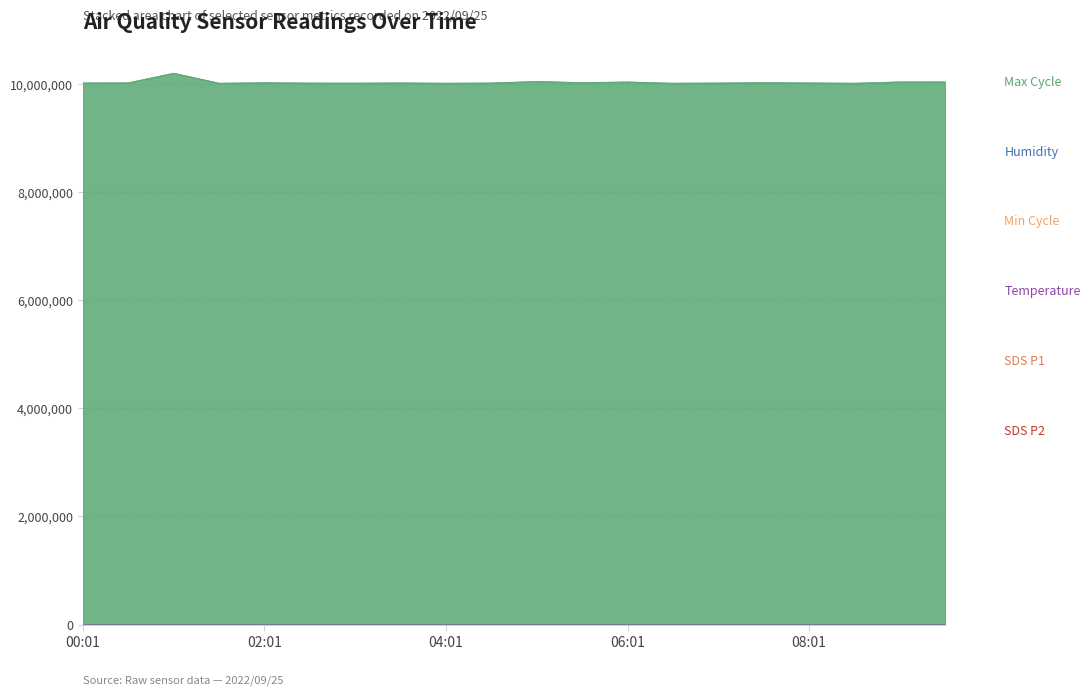

What is the label of the 6th point from the right?

07:01